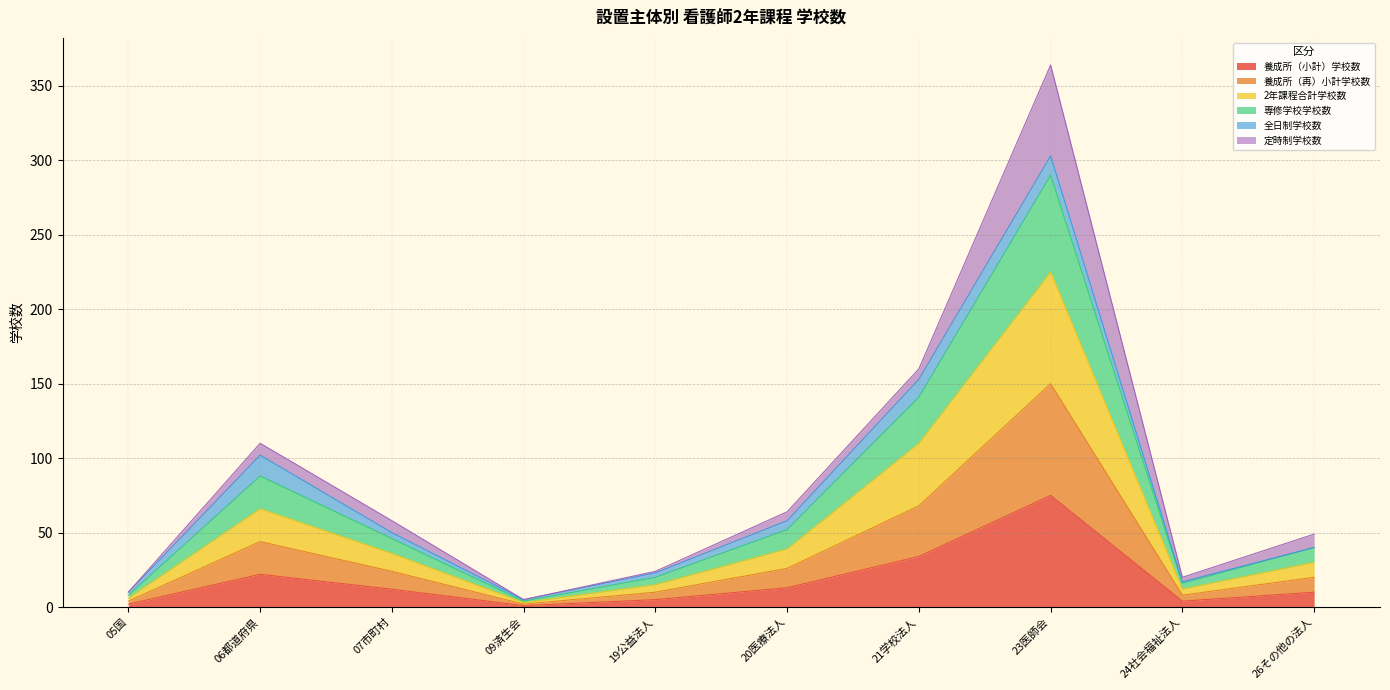

True or false: 養成所（小計）学校数 and 定時制学校数 cross at least once.

False